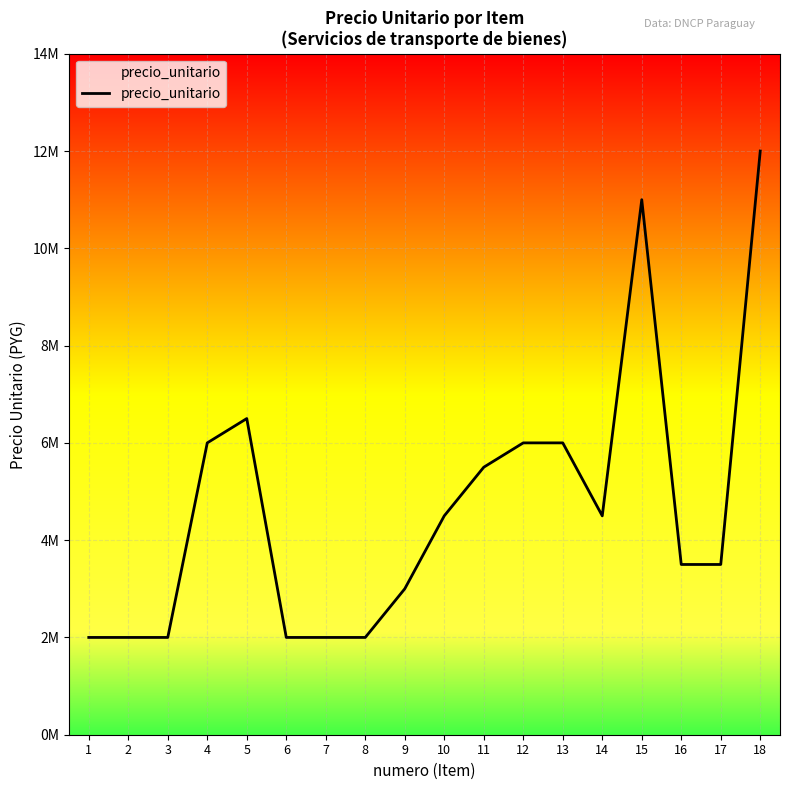

What is the sum of all values?

84000000